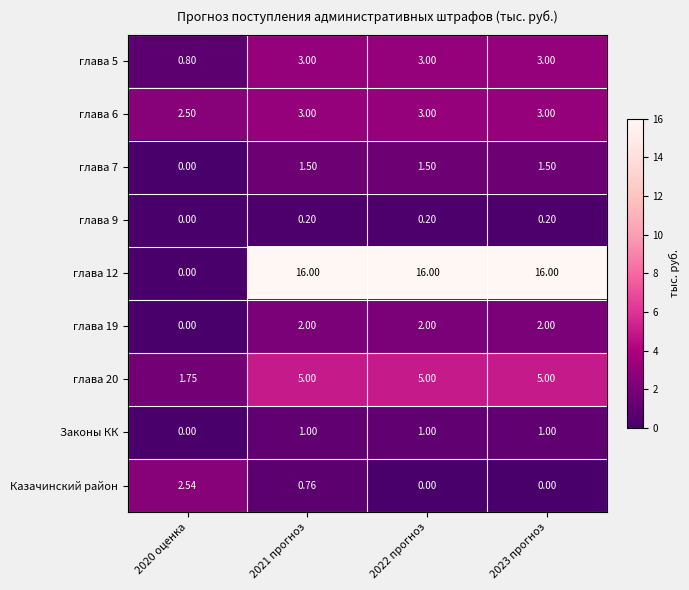

Is the value of Казачинский район at 2023 прогноз greater than the value of глава 5 at 2022 прогноз?

No